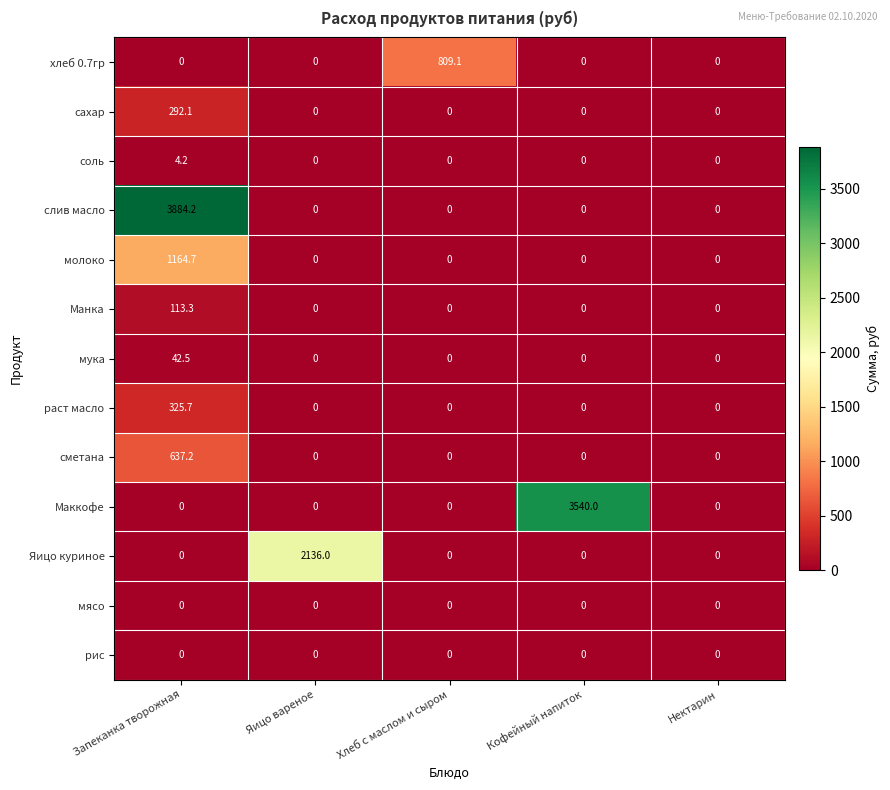

What is the difference between the highest and lowest values at Запеканка творожная?

3884.2